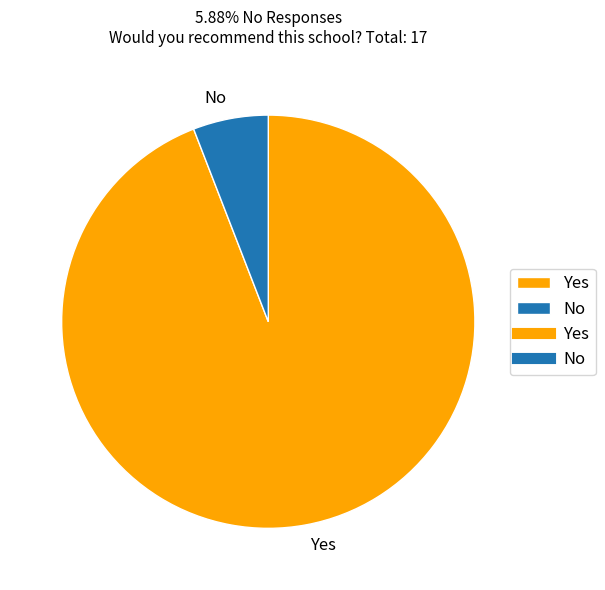

Does any single category account for the majority?

Yes